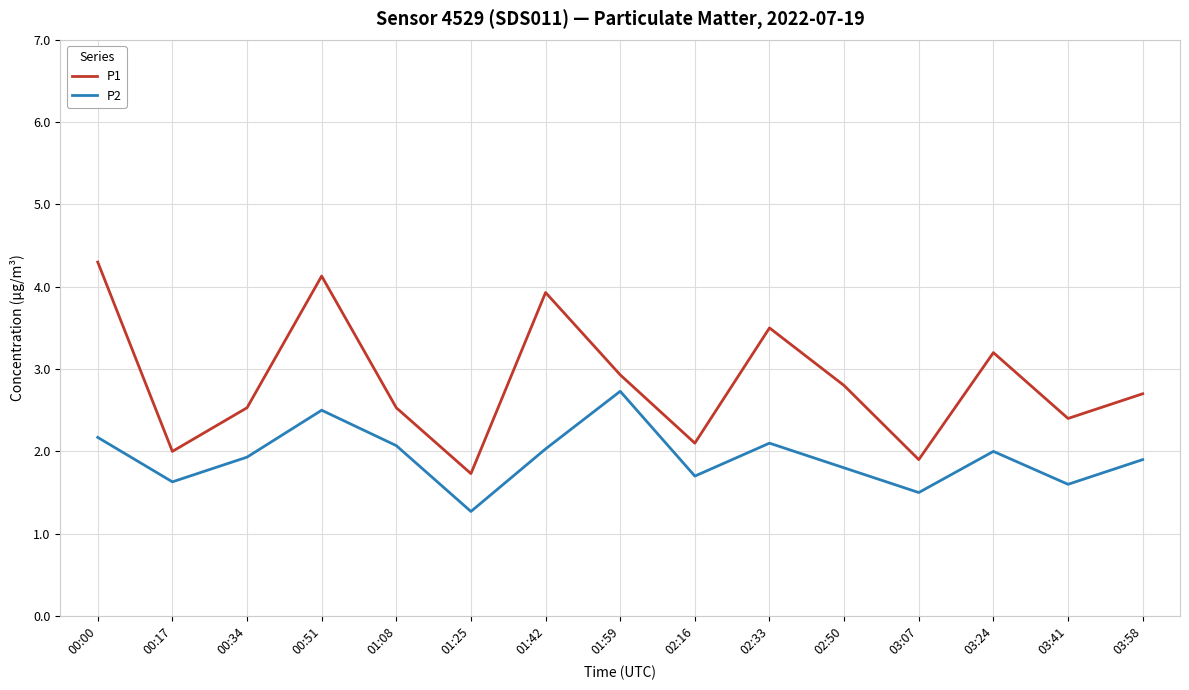

How many lines are shown in the chart?

2